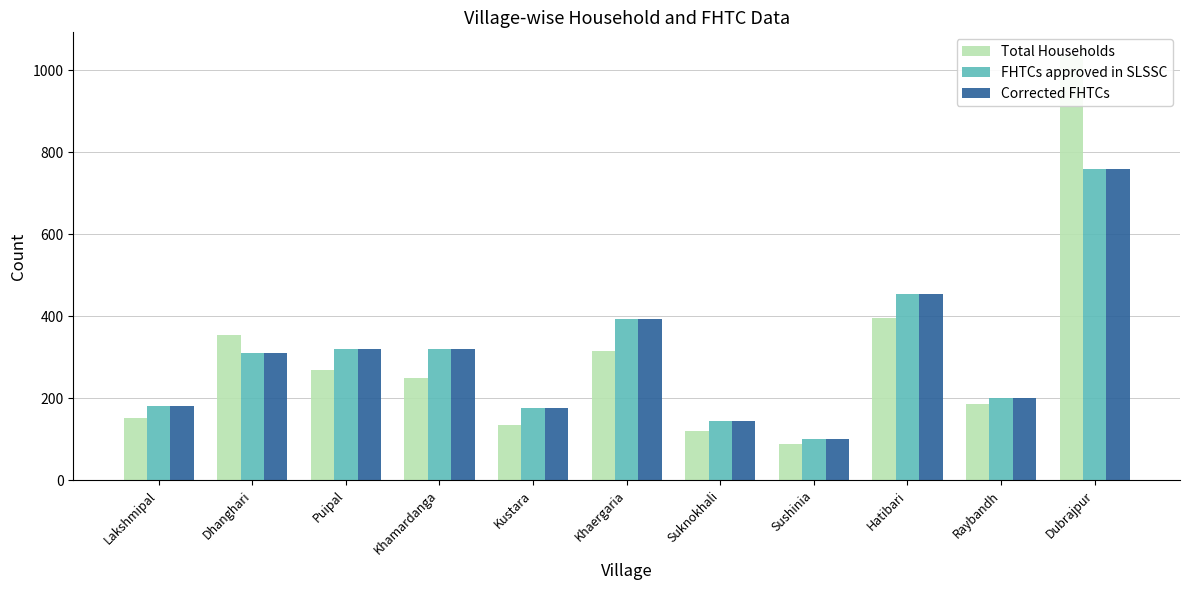

What is the difference between the highest and lowest values at Raybandh?

16